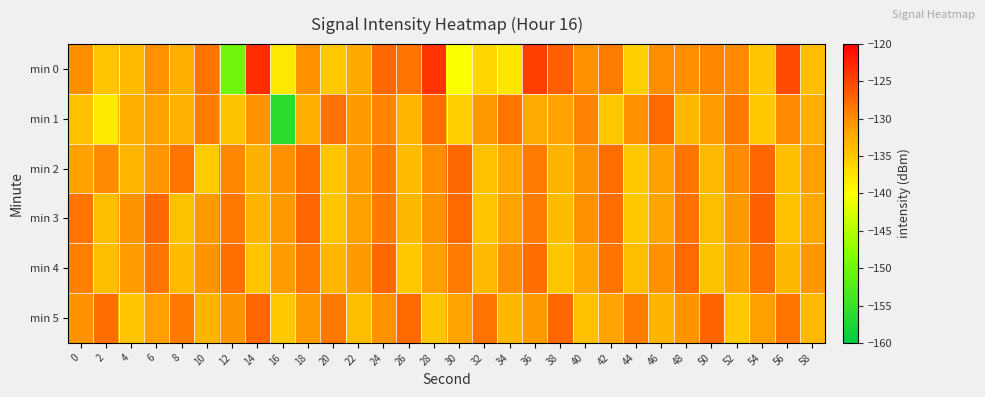

What is the difference between the highest and lowest values at 28?

11.0